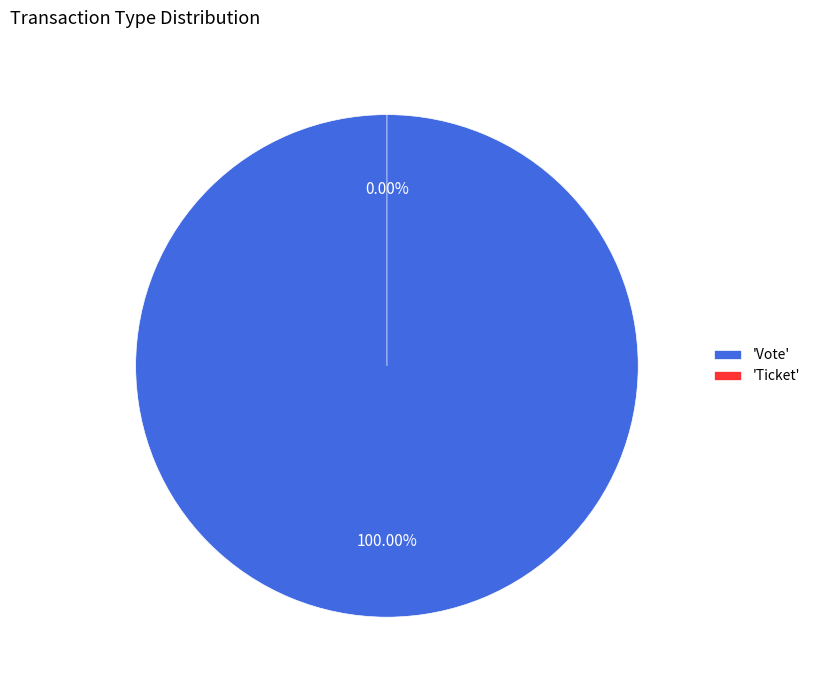

Which slice is the smallest?

Ticket